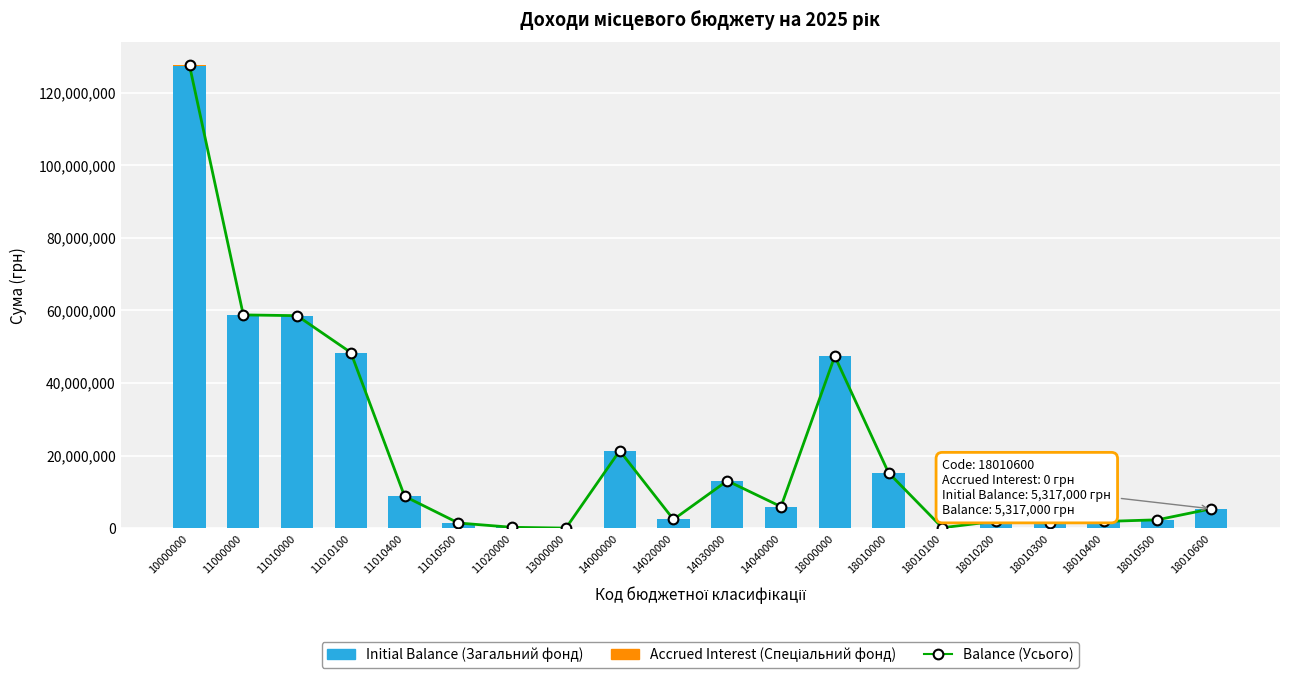

The Initial Balance (Загальний фонд) series shows 2129656 at 11010500. True or false?

False